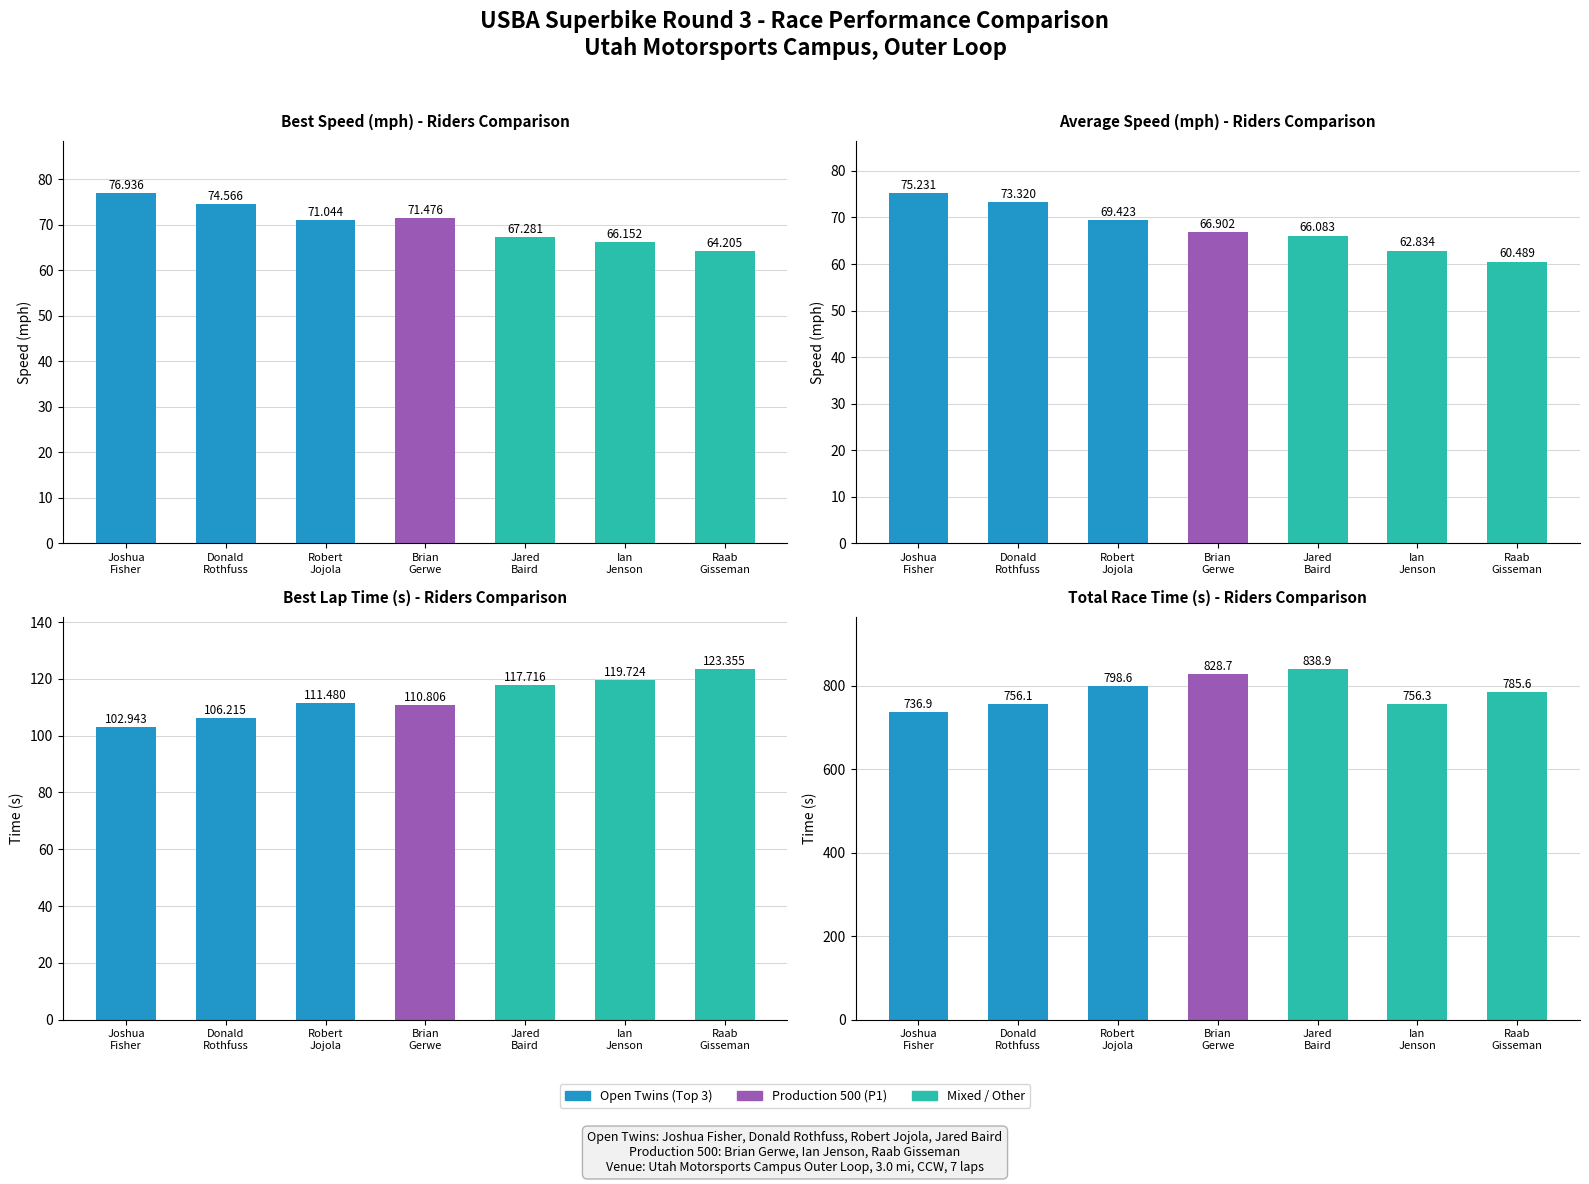

What is the label of the 3rd bar from the left?

Robert
Jojola